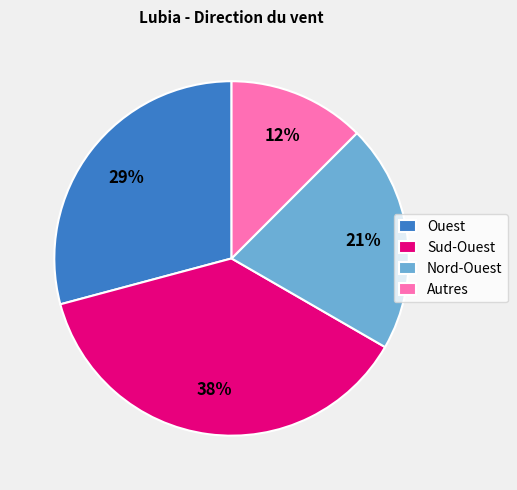

To the nearest percent, what portion does Nord-Ouest represent?

21%